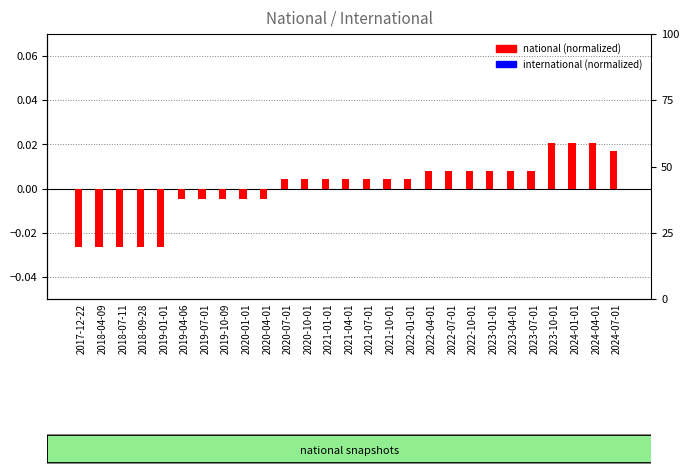

How many groups of bars are there?

27